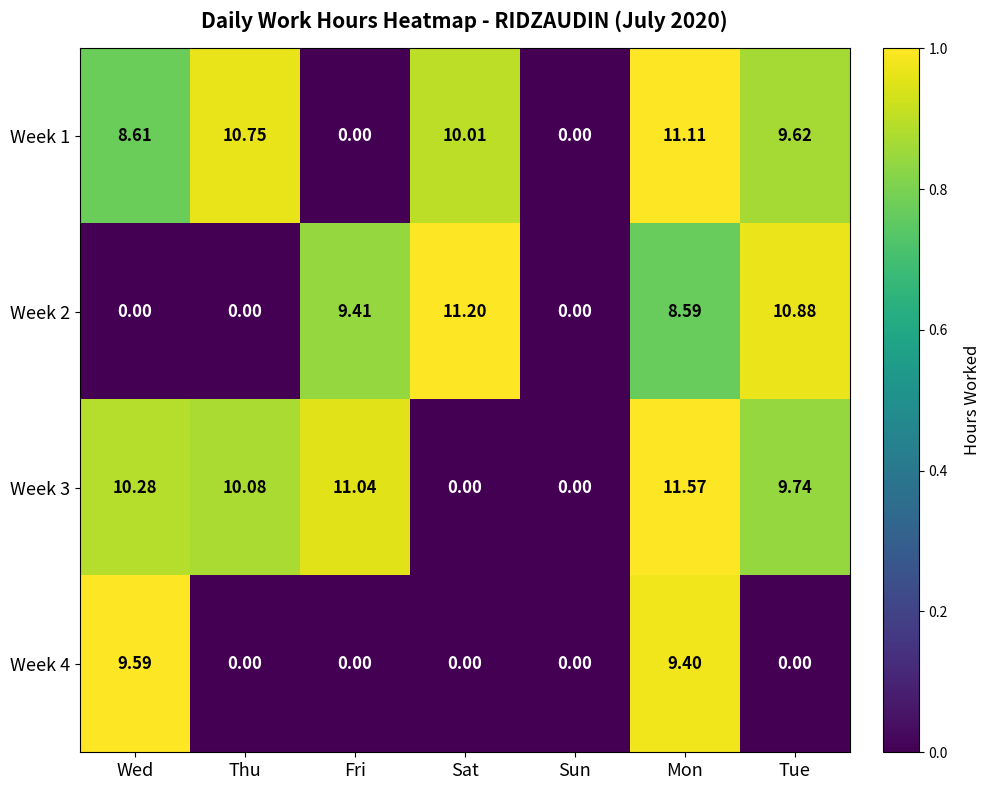

At which category is the sum across all series the highest?

Mon